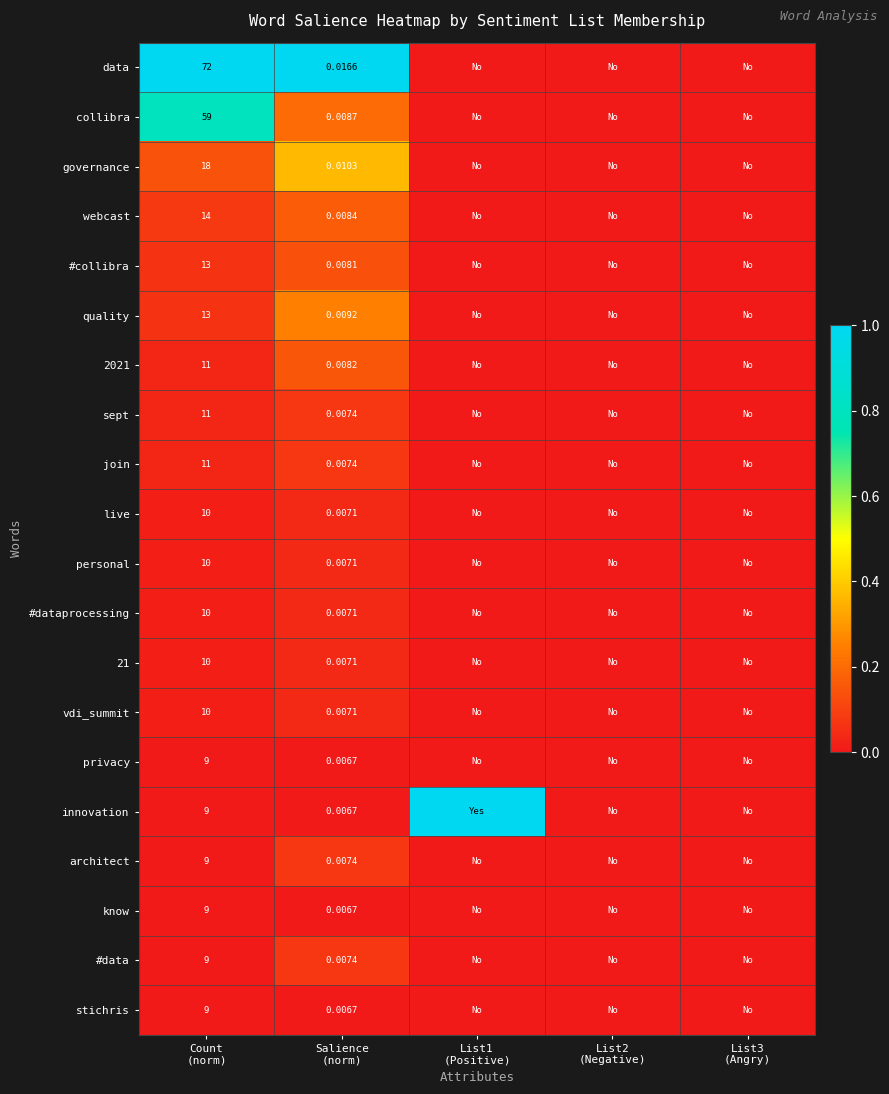

List the series in order of their peak value, highest first.

data, innovation, collibra, governance, quality, webcast, 2021, #collibra, architect, #data, sept, join, live, personal, #dataprocessing, 21, vdi_summit, privacy, know, stichris